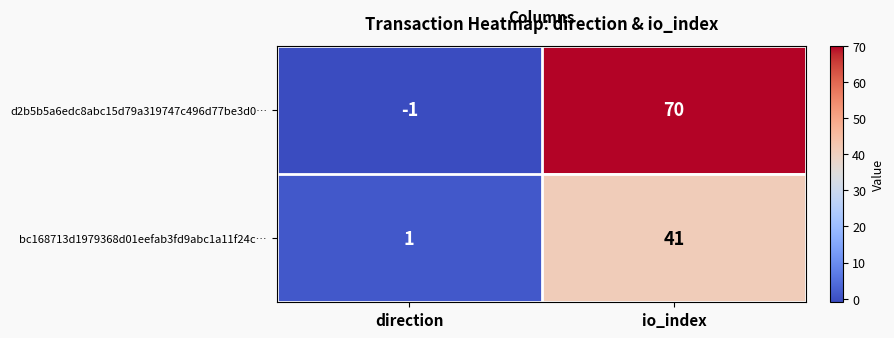

Rank the series at io_index from highest to lowest value.

d2b5b5a6edc8abc15d79a319747c496d77be3d0…, bc168713d1979368d01eefab3fd9abc1a11f24c…